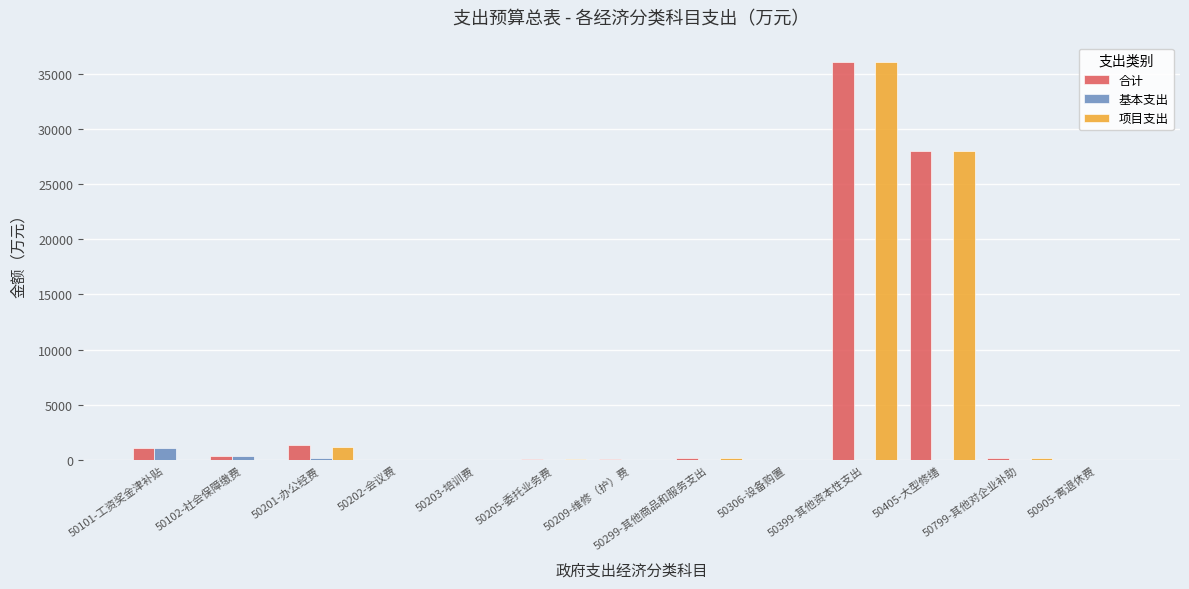

Is it true that 项目支出 equals 188.0 at 50299-其他商品和服务支出?

True